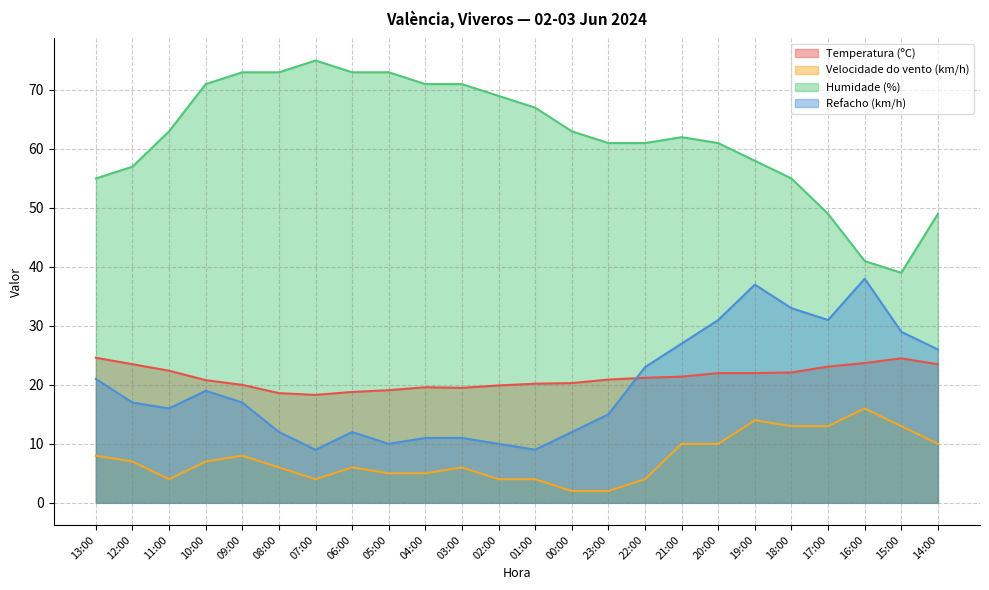

At which category does Velocidade do vento (km/h) reach its first local peak?

09:00